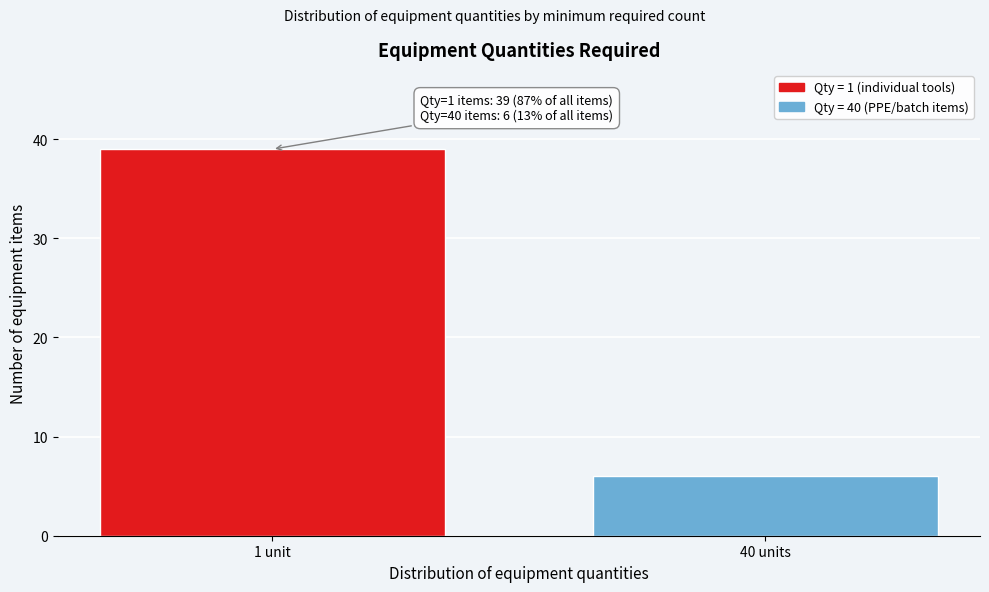

Reading right to left, what are all the values shown in this chart?

40 units=6	1 unit=39